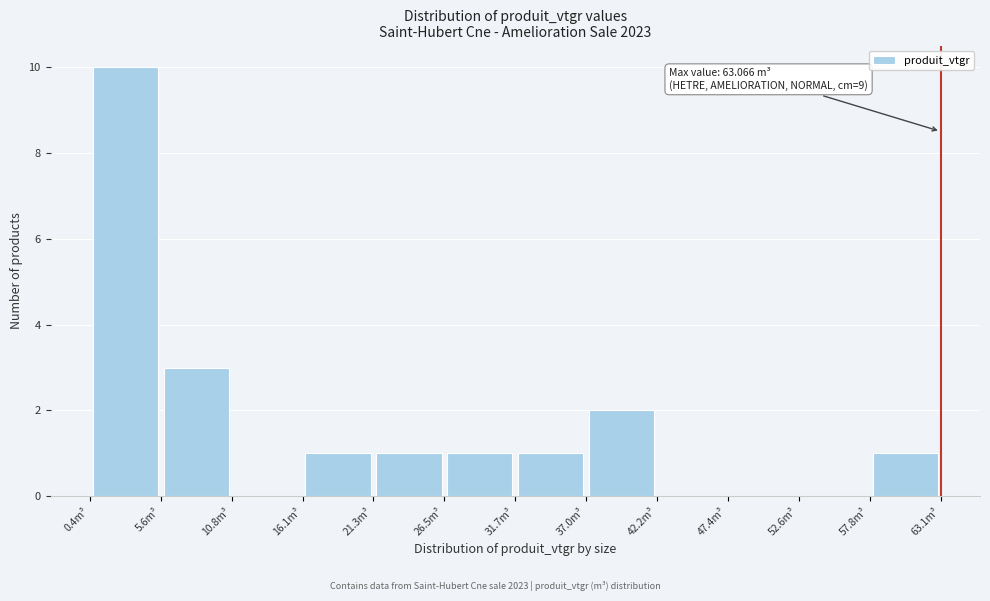

Which range on the x-axis has the tallest bar?

0 to 6